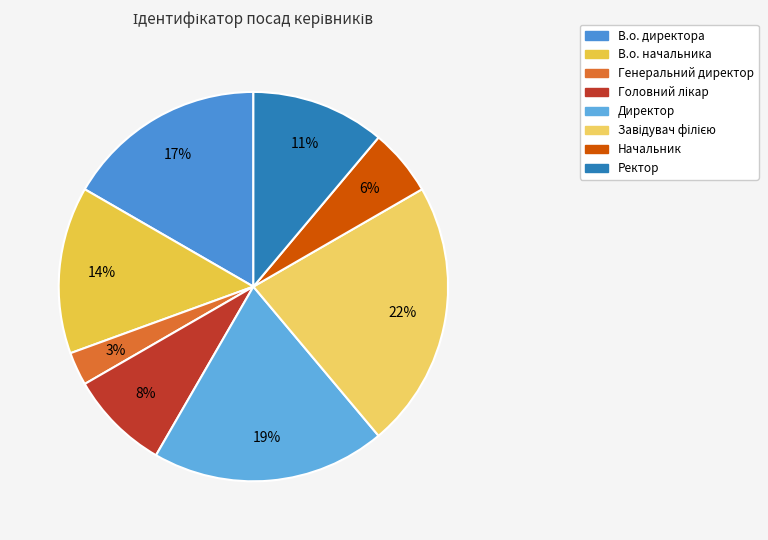

To the nearest percent, what is the average slice percentage?

12%